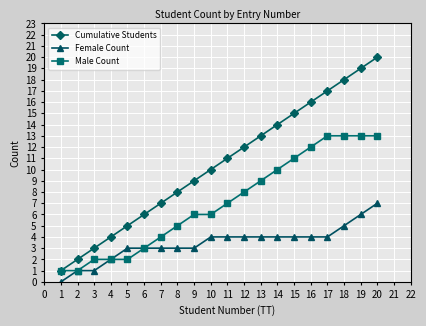

The value of Male Count at 18 is 13. True or false?

True